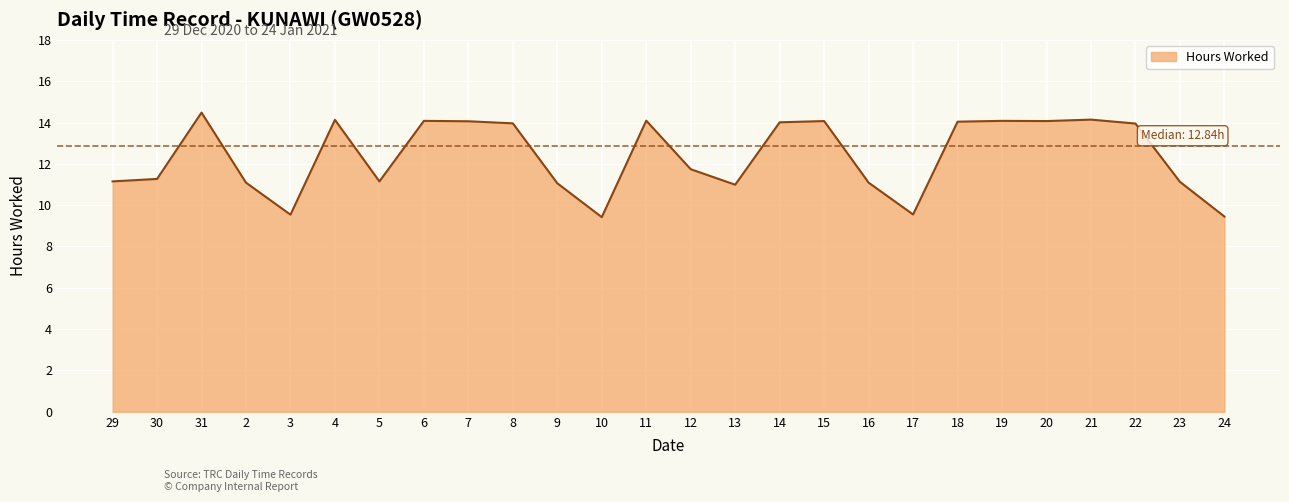

Is it true that the value at 10 is 13.8?

False